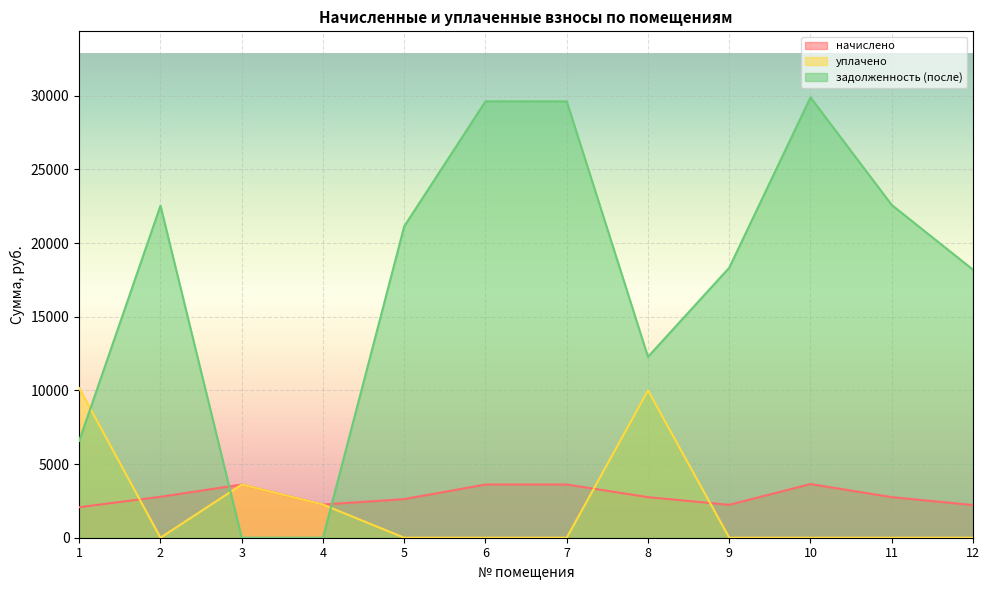

Count the number of data series in this chart.

3